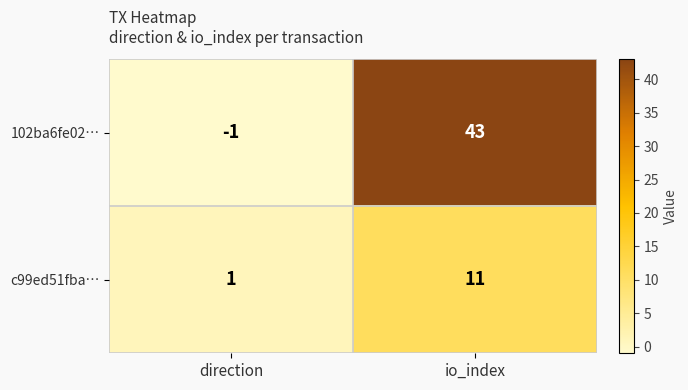

At how many categories does at least one series exceed 42?

1